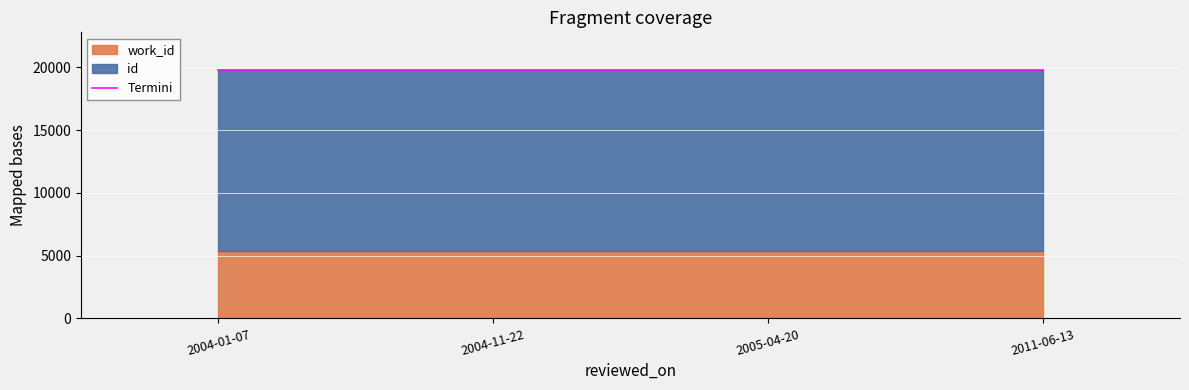

How many interior local peaks does the Termini series have?

1